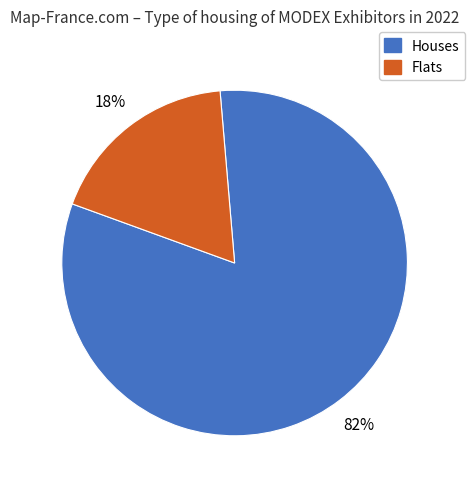

What is the largest slice in the pie chart?

Houses